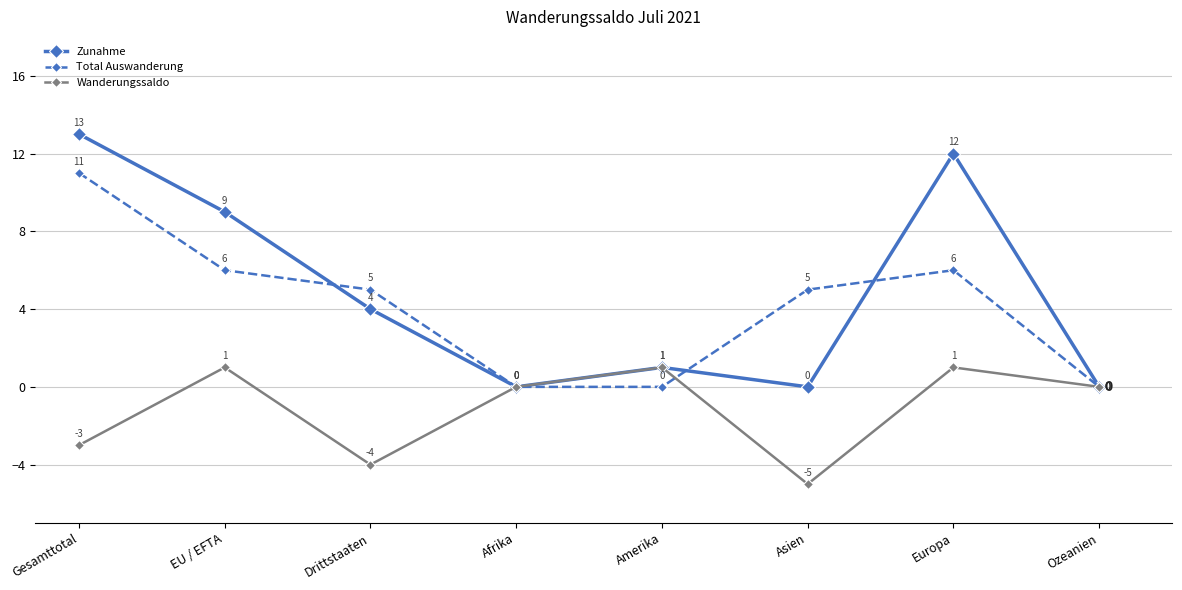

Between Gesamttotal and Amerika, which series saw the biggest shift?

Zunahme